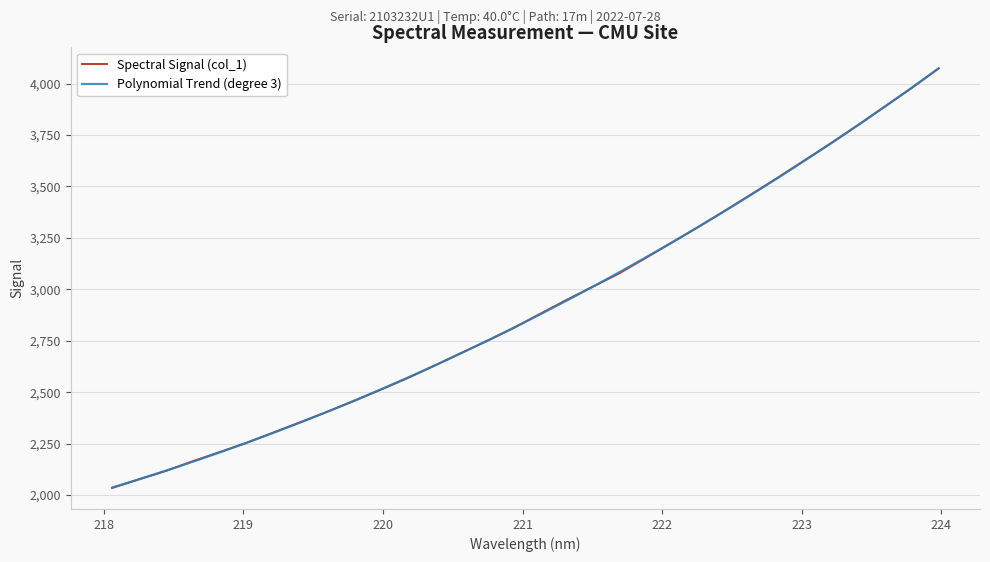

Is it true that the value at 218.0596 is 2034.3?

True